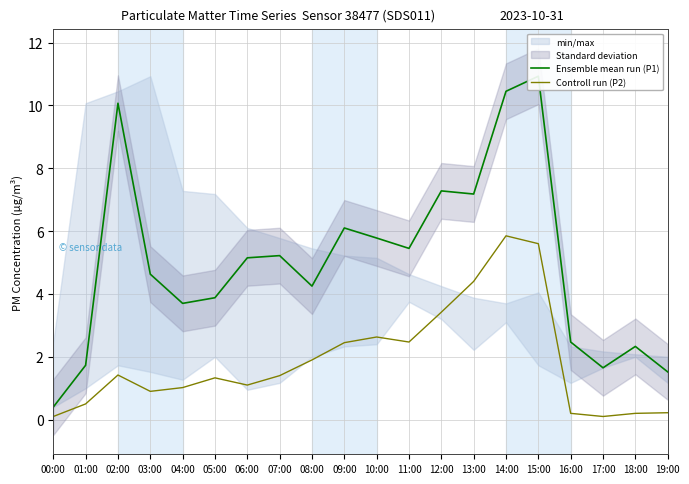

Where does the Ensemble mean run (P1) series first go above 5?

02:00